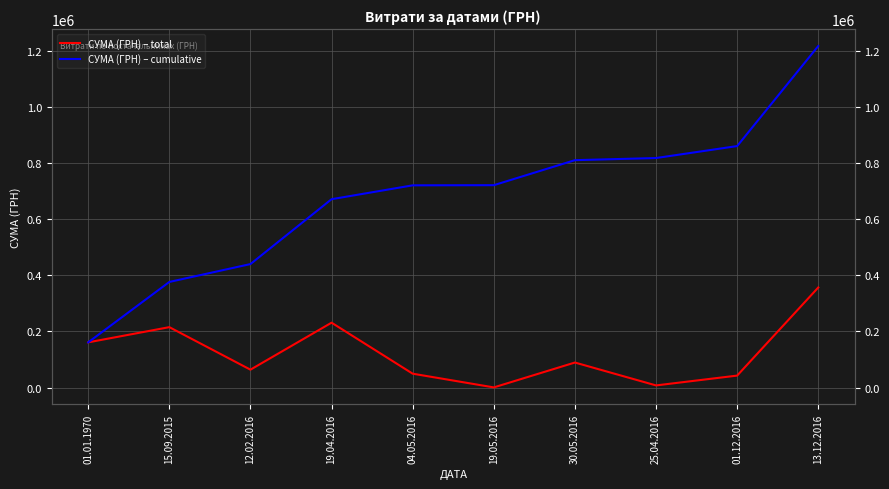

Is this an area chart (filled region under the line)?

No